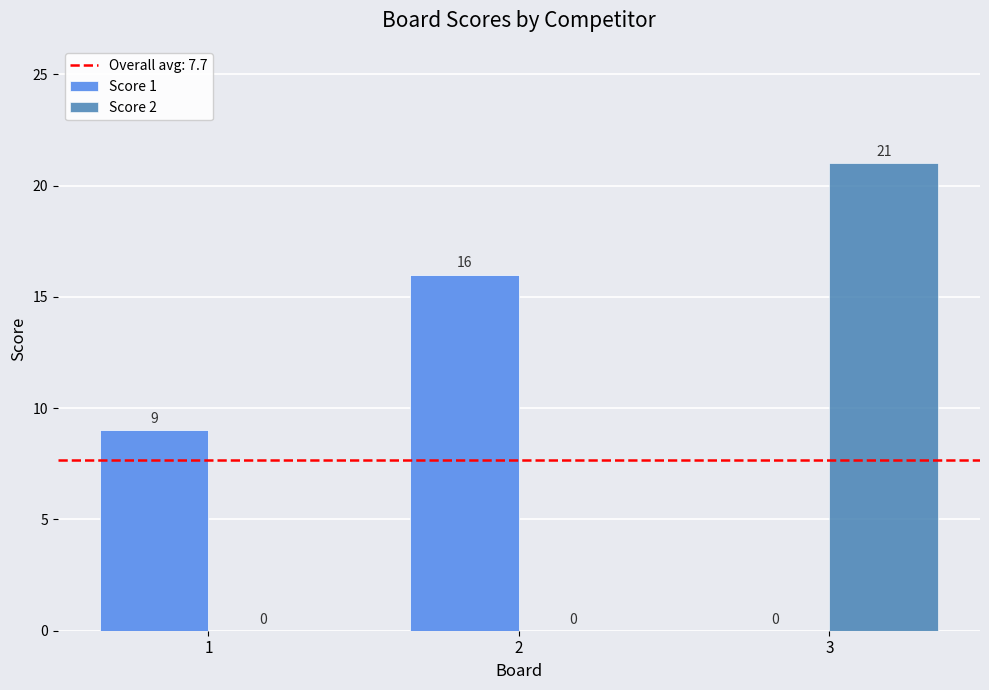

Does the chart contain stacked bars?

No